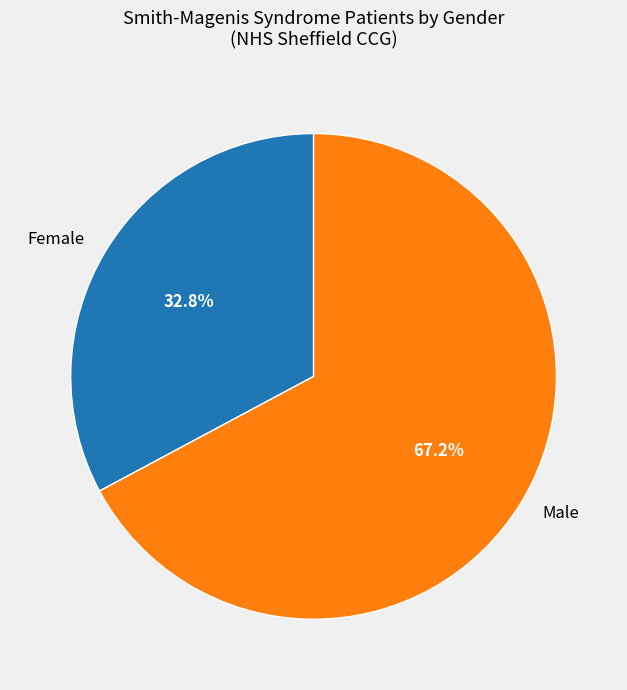

Rank the categories by value from lowest to highest.

Female, Male